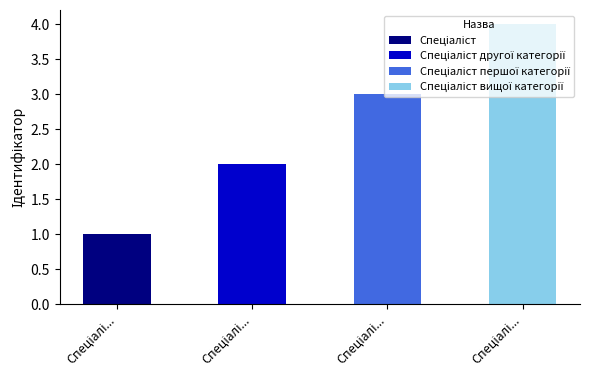

Reading right to left, what are all the values shown in this chart?

Спеціаліст вищої категорії=4	Спеціаліст першої категорії=3	Спеціаліст другої категорії=2	Спеціаліст=1